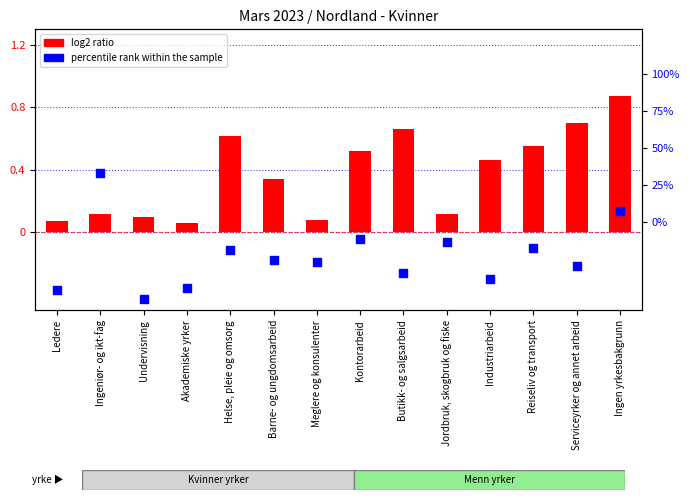

Is the value of percentile rank within the sample at Ledere greater than the value of log2 ratio at Helse, pleie og omsorg?

No